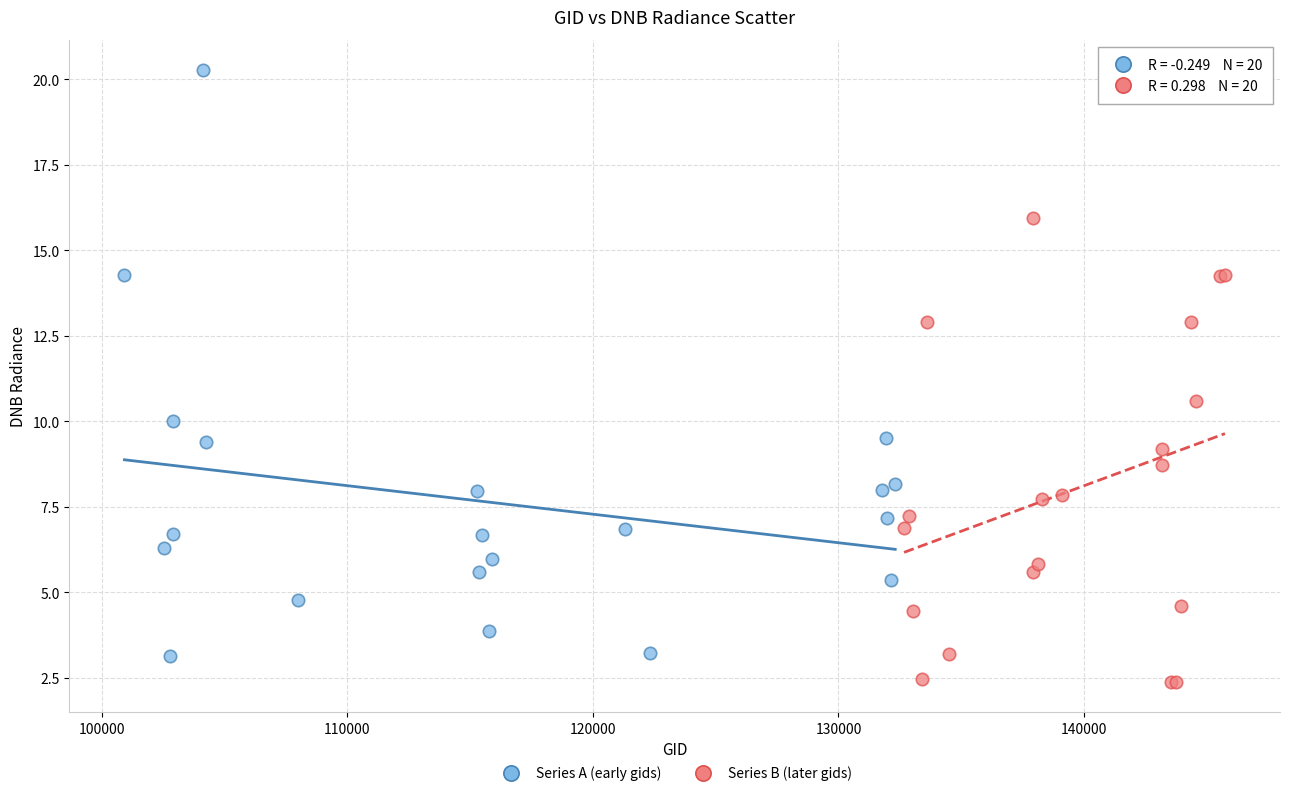

What are all the series names shown in the legend?

Series A (early gids), Series B (later gids)